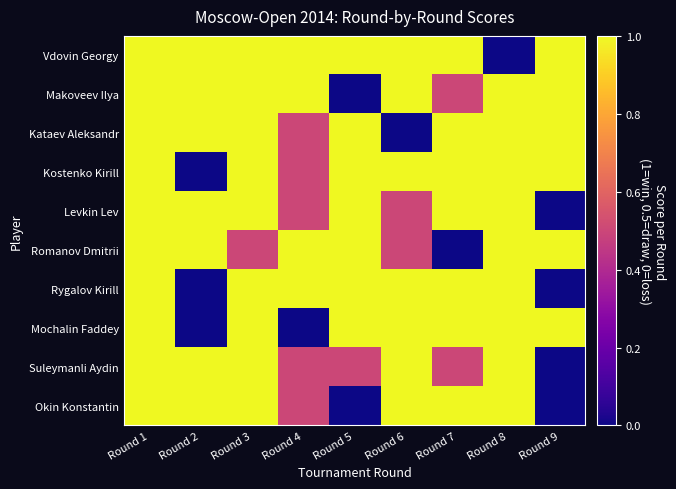

Reading left to right, what are all the values shown in this chart?

Vdovin Georgy: Round 1=1.0	Round 2=1.0	Round 3=1.0	Round 4=1.0	Round 5=1.0	Round 6=1.0	Round 7=1.0	Round 8=0.0	Round 9=1.0
Makoveev Ilya: Round 1=1.0	Round 2=1.0	Round 3=1.0	Round 4=1.0	Round 5=0.0	Round 6=1.0	Round 7=0.5	Round 8=1.0	Round 9=1.0
Kataev Aleksandr: Round 1=1.0	Round 2=1.0	Round 3=1.0	Round 4=0.5	Round 5=1.0	Round 6=0.0	Round 7=1.0	Round 8=1.0	Round 9=1.0
Kostenko Kirill: Round 1=1.0	Round 2=0.0	Round 3=1.0	Round 4=0.5	Round 5=1.0	Round 6=1.0	Round 7=1.0	Round 8=1.0	Round 9=1.0
Levkin Lev: Round 1=1.0	Round 2=1.0	Round 3=1.0	Round 4=0.5	Round 5=1.0	Round 6=0.5	Round 7=1.0	Round 8=1.0	Round 9=0.0
Romanov Dmitrii: Round 1=1.0	Round 2=1.0	Round 3=0.5	Round 4=1.0	Round 5=1.0	Round 6=0.5	Round 7=0.0	Round 8=1.0	Round 9=1.0
Rygalov Kirill: Round 1=1.0	Round 2=0.0	Round 3=1.0	Round 4=1.0	Round 5=1.0	Round 6=1.0	Round 7=1.0	Round 8=1.0	Round 9=0.0
Mochalin Faddey: Round 1=1.0	Round 2=0.0	Round 3=1.0	Round 4=0.0	Round 5=1.0	Round 6=1.0	Round 7=1.0	Round 8=1.0	Round 9=1.0
Suleymanli Aydin: Round 1=1.0	Round 2=1.0	Round 3=1.0	Round 4=0.5	Round 5=0.5	Round 6=1.0	Round 7=0.5	Round 8=1.0	Round 9=0.0
Okin Konstantin: Round 1=1.0	Round 2=1.0	Round 3=1.0	Round 4=0.5	Round 5=0.0	Round 6=1.0	Round 7=1.0	Round 8=1.0	Round 9=0.0